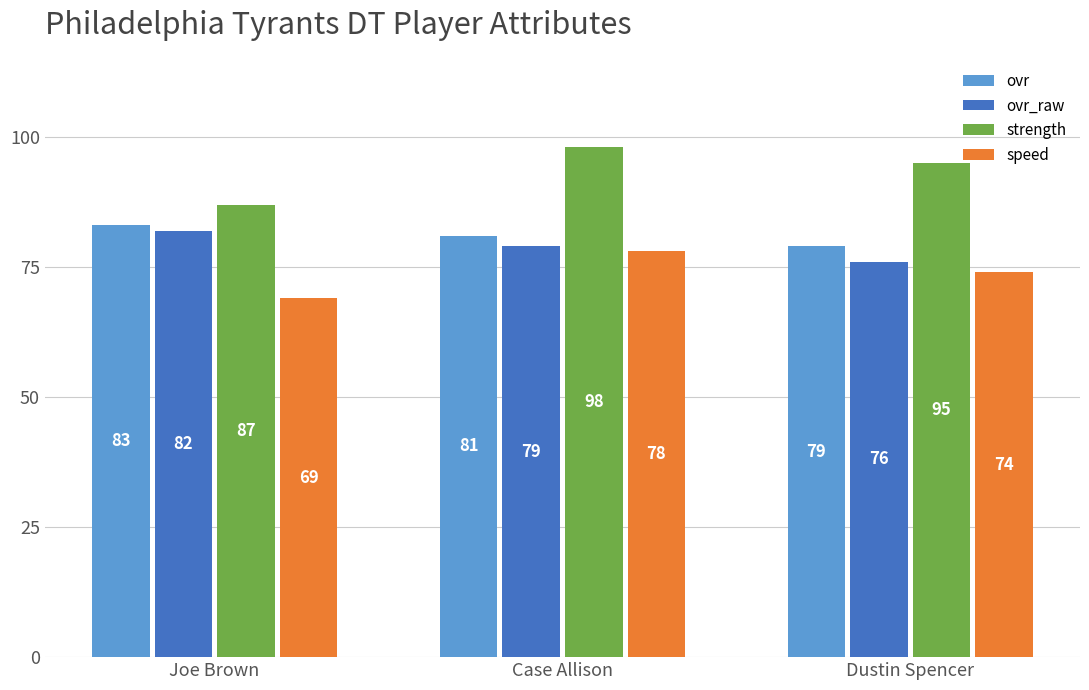

What are all the series names shown in the legend?

ovr, ovr_raw, strength, speed